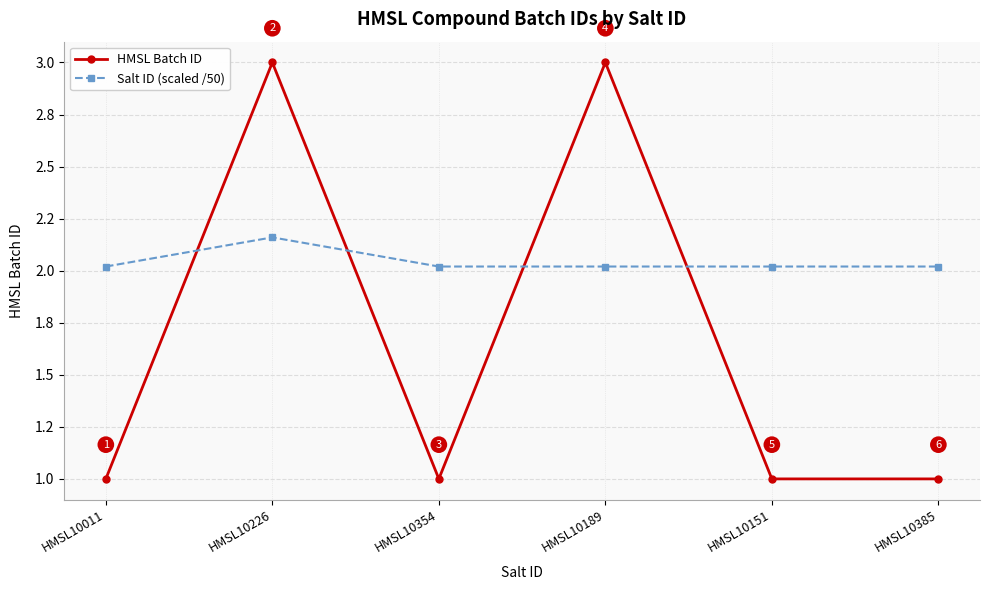

Which category has the lowest value in the Salt ID (scaled /50) series?

HMSL10011